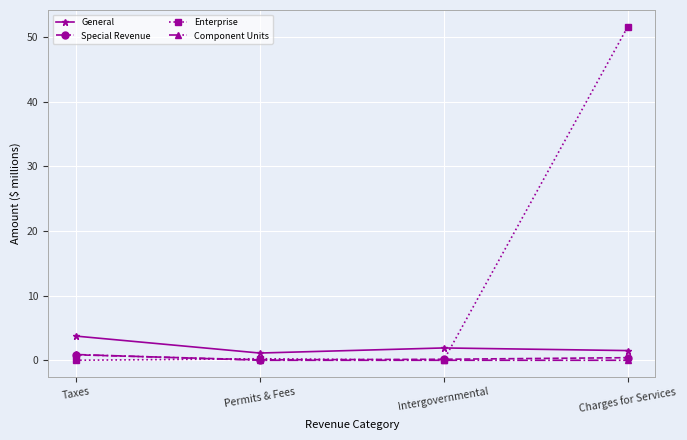

At which category is the sum across all series the highest?

Charges for Services